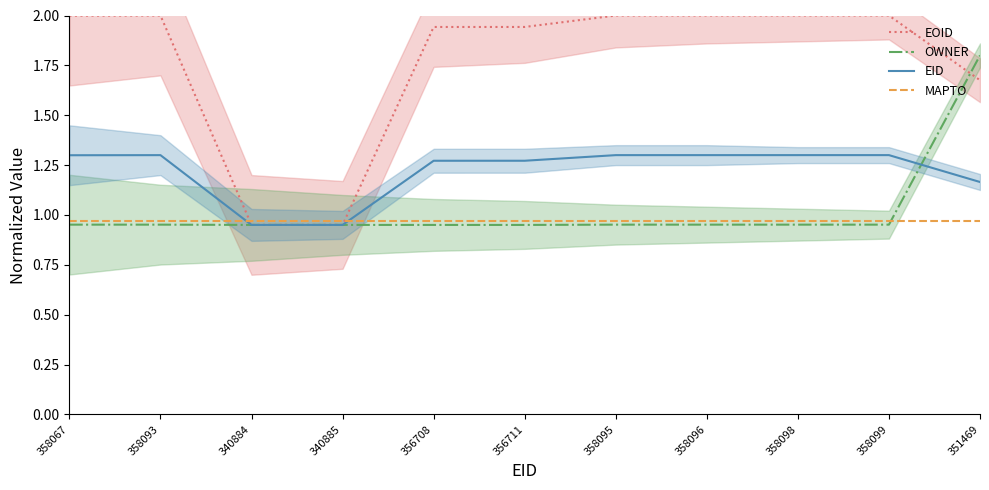

What is the spread (max minus min) of values at 358098?

1.0